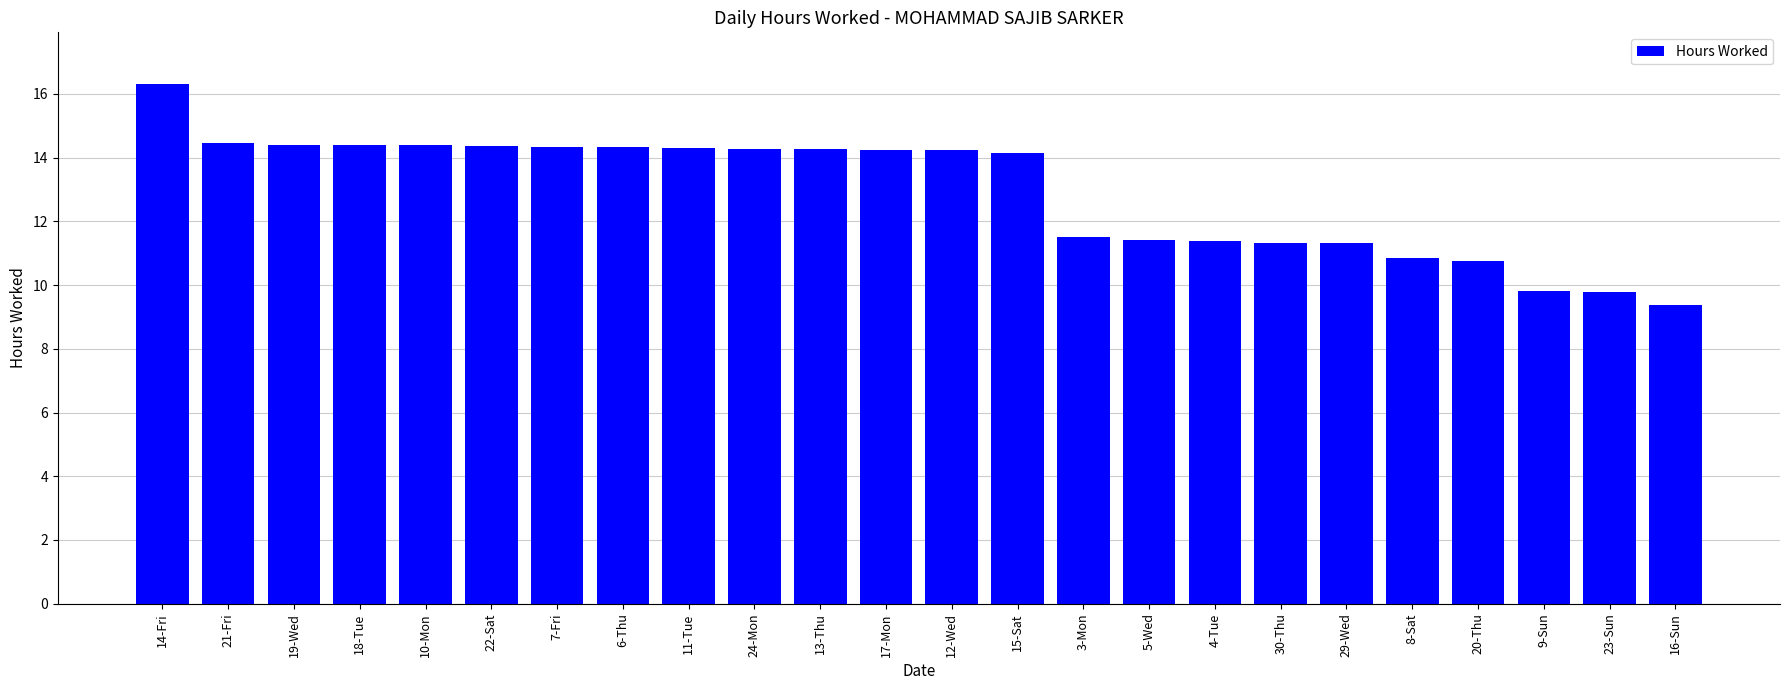

Approximately how many times larger is the value at 23-Sun compared to 29-Wed?

0.9